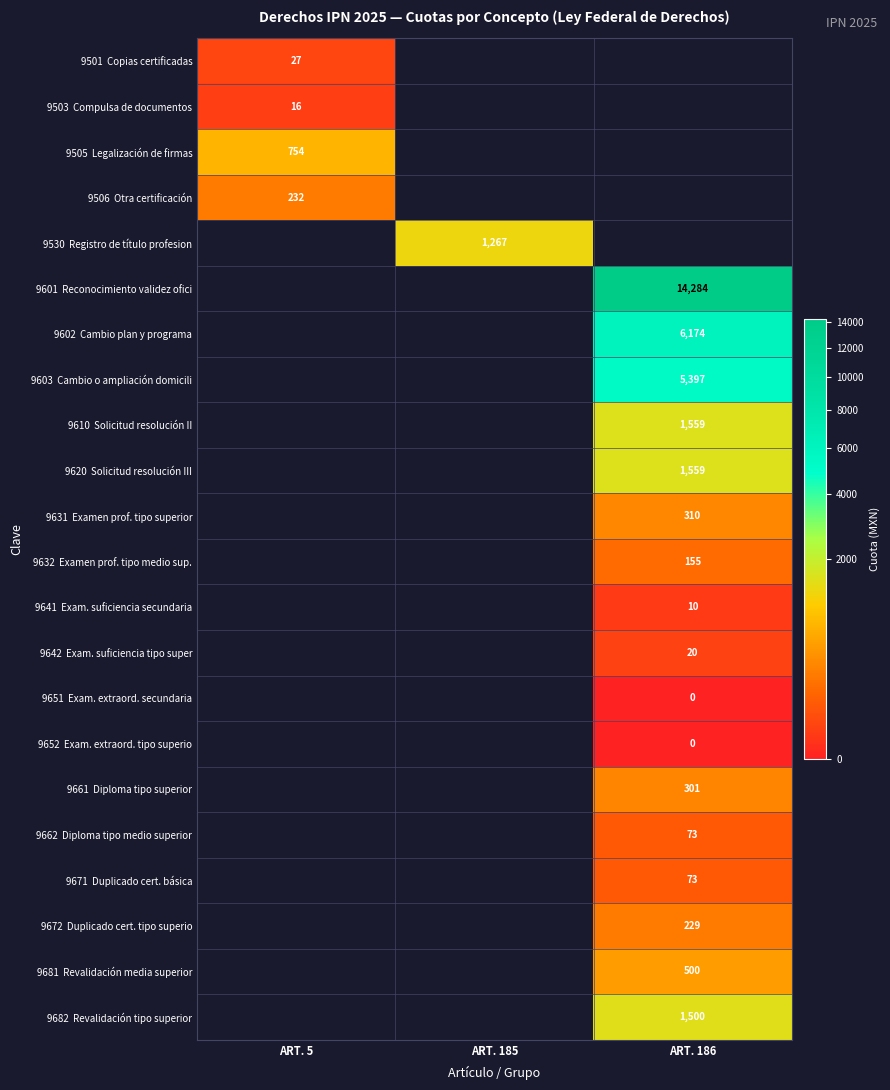

How many series are shown in this chart?

22